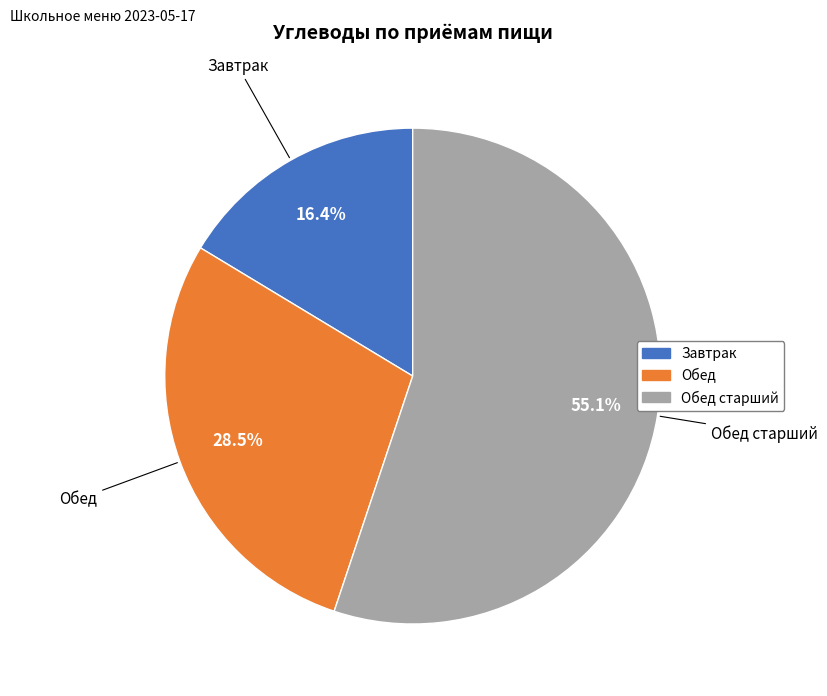

Is there any slice that represents more than half of the pie?

Yes